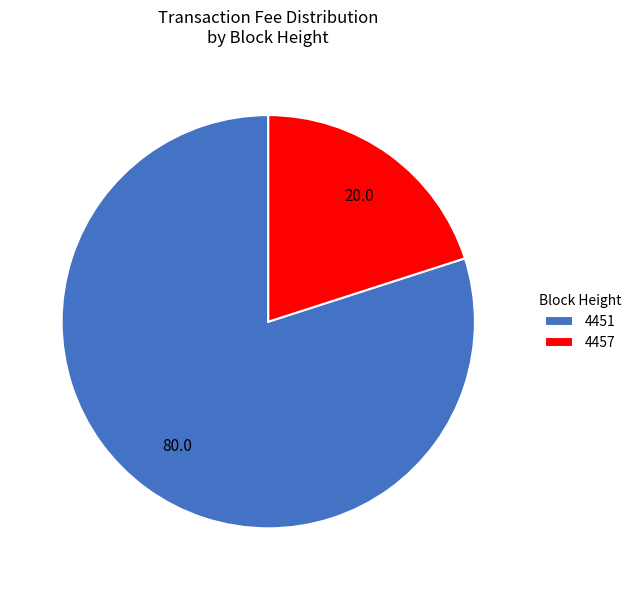

How many slices are in this pie chart?

2